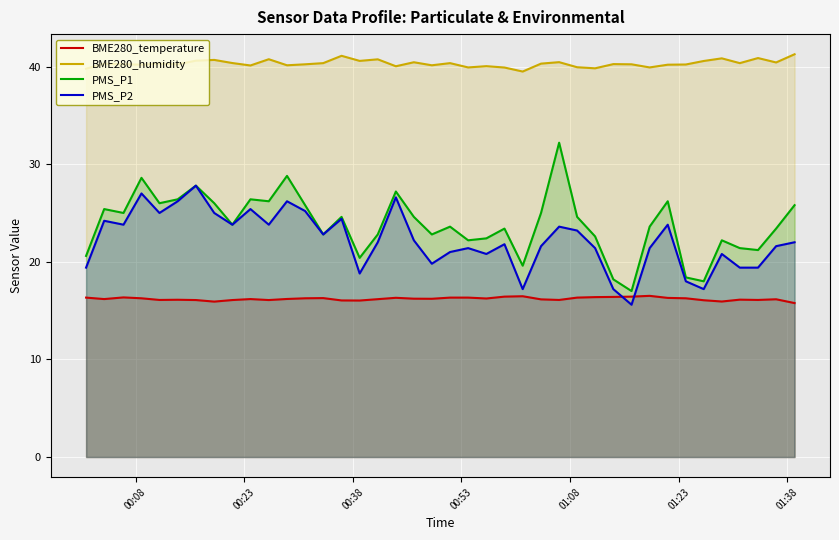

How many series are shown in this chart?

4